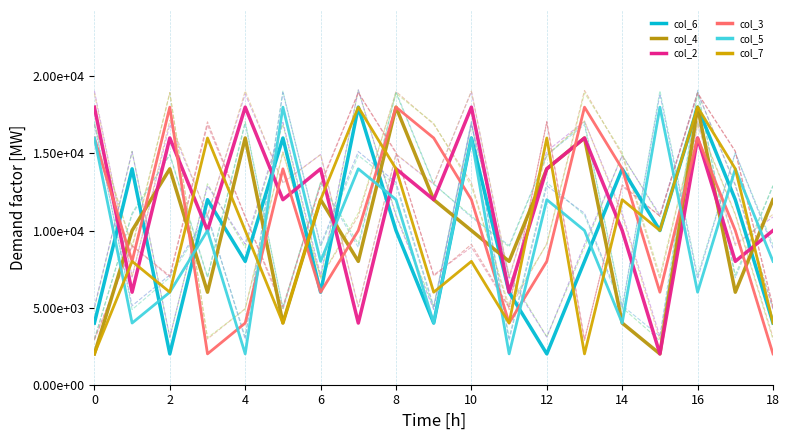

What is the value of the col_2 point at the 7th from the left?

14000